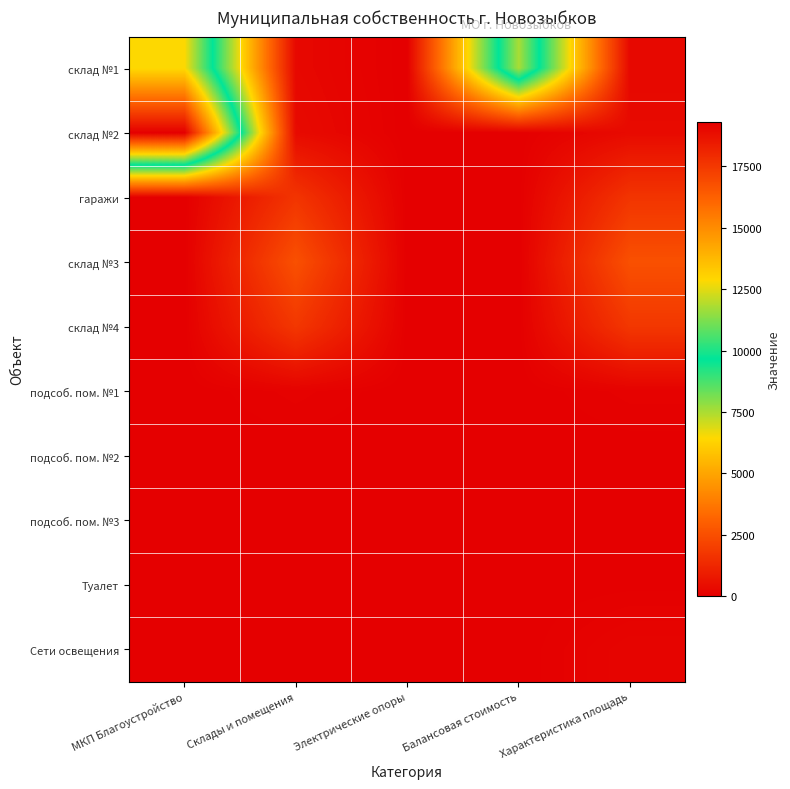

Reading left to right, what are all the values shown in this chart?

склад №1: МКП Благоустройство=12847.0	Склады и помещения=268.7	Электрические опоры=0.0	Балансовая стоимость=11776.3	Характеристика площадь=268.7
склад №2: МКП Благоустройство=19297.8	Склады и помещения=354.7	Электрические опоры=0.0	Балансовая стоимость=0.0	Характеристика площадь=354.7
гаражи: МКП Благоустройство=0.0	Склады и помещения=1678.2	Электрические опоры=0.0	Балансовая стоимость=0.0	Характеристика площадь=1678.2
склад №3: МКП Благоустройство=0.0	Склады и помещения=2546.6	Электрические опоры=0.0	Балансовая стоимость=0.0	Характеристика площадь=2546.6
склад №4: МКП Благоустройство=0.0	Склады и помещения=1755.7	Электрические опоры=0.0	Балансовая стоимость=0.0	Характеристика площадь=1755.7
подсоб. пом. №1: МКП Благоустройство=0.0	Склады и помещения=93.1	Электрические опоры=0.0	Балансовая стоимость=0.0	Характеристика площадь=93.1
подсоб. пом. №2: МКП Благоустройство=0.0	Склады и помещения=2.5	Электрические опоры=0.0	Балансовая стоимость=0.0	Характеристика площадь=2.5
подсоб. пом. №3: МКП Благоустройство=0.0	Склады и помещения=2.5	Электрические опоры=0.0	Балансовая стоимость=0.0	Характеристика площадь=2.5
Туалет: МКП Благоустройство=0.0	Склады и помещения=22.4	Электрические опоры=0.0	Балансовая стоимость=0.0	Характеристика площадь=22.4
Сети освещения: МКП Благоустройство=0.0	Склады и помещения=0.0	Электрические опоры=0.0	Балансовая стоимость=0.0	Характеристика площадь=185.0